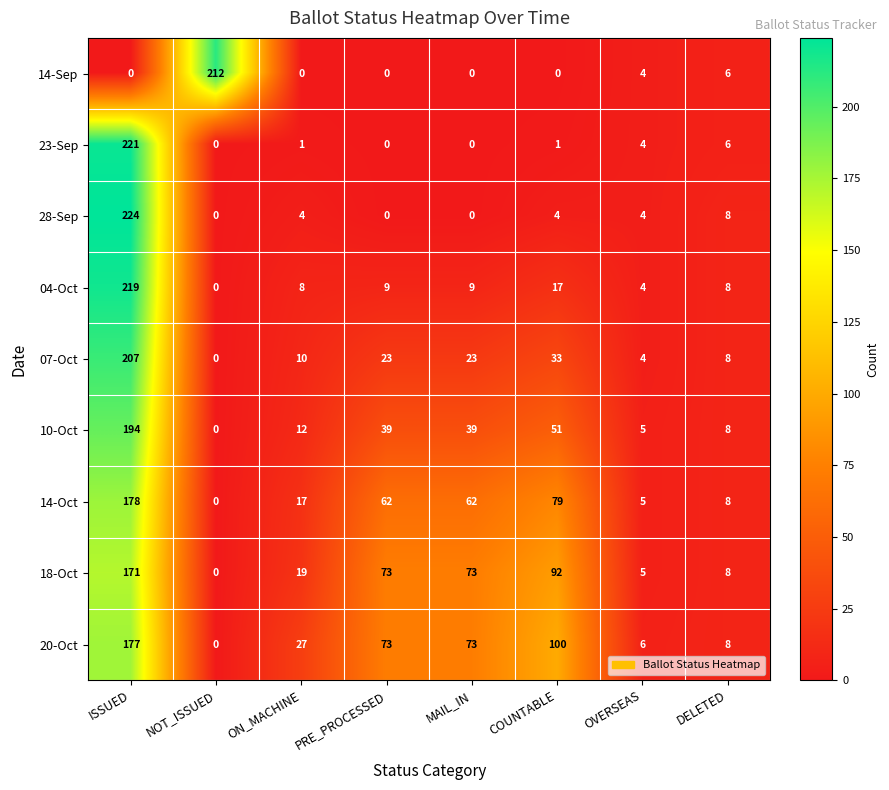

Which series has the largest range (max minus min)?

28-Sep